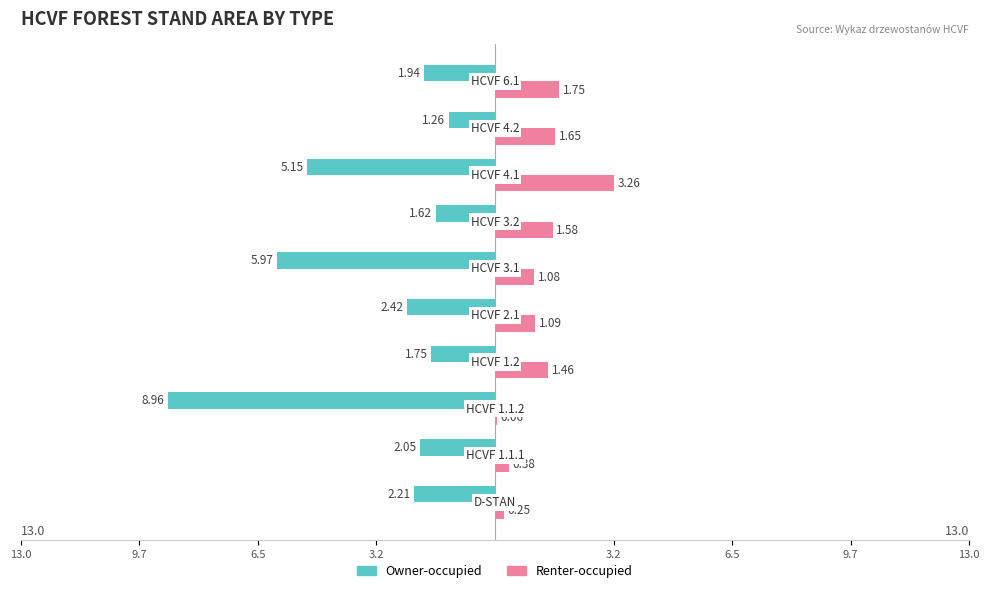

What are all the series names shown in the legend?

Owner-occupied, Renter-occupied